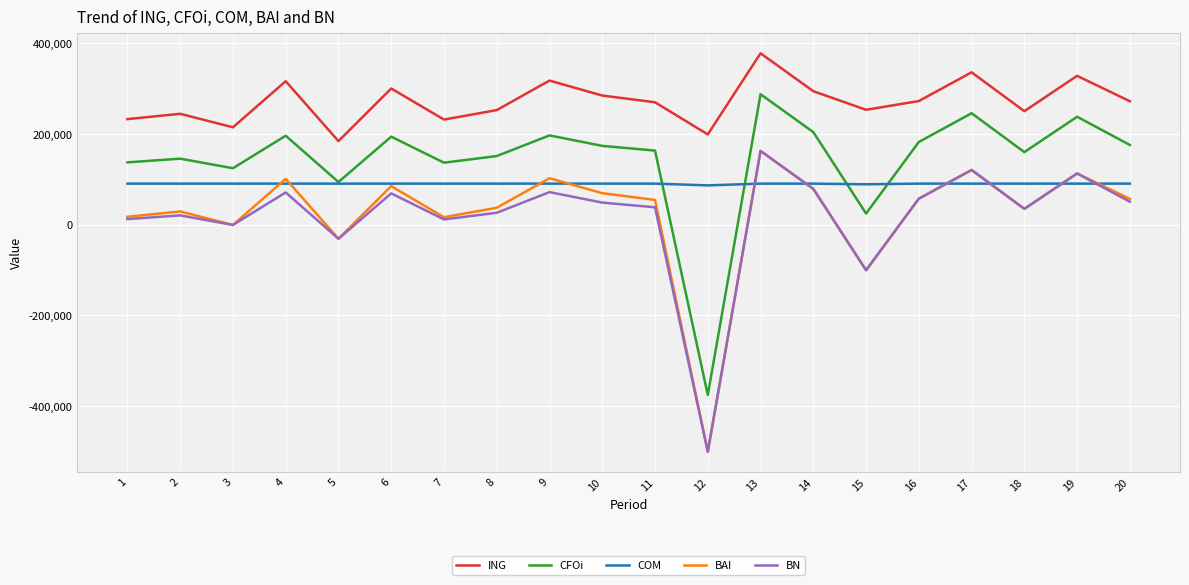

What is the minimum value for BAI?

-500664.4